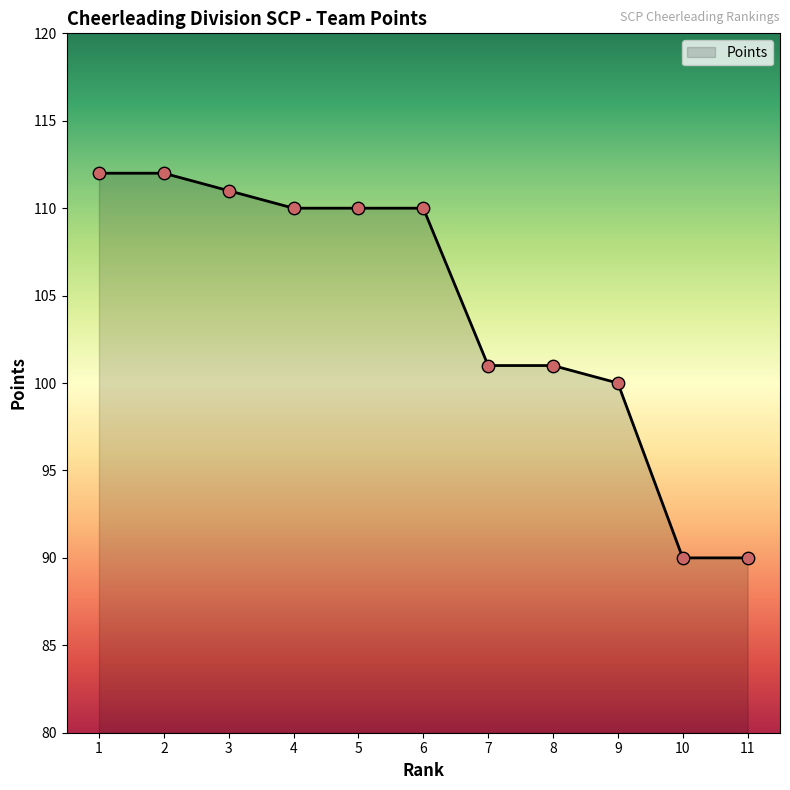

Approximately how many times larger is the value at 4 compared to 3?

1.0